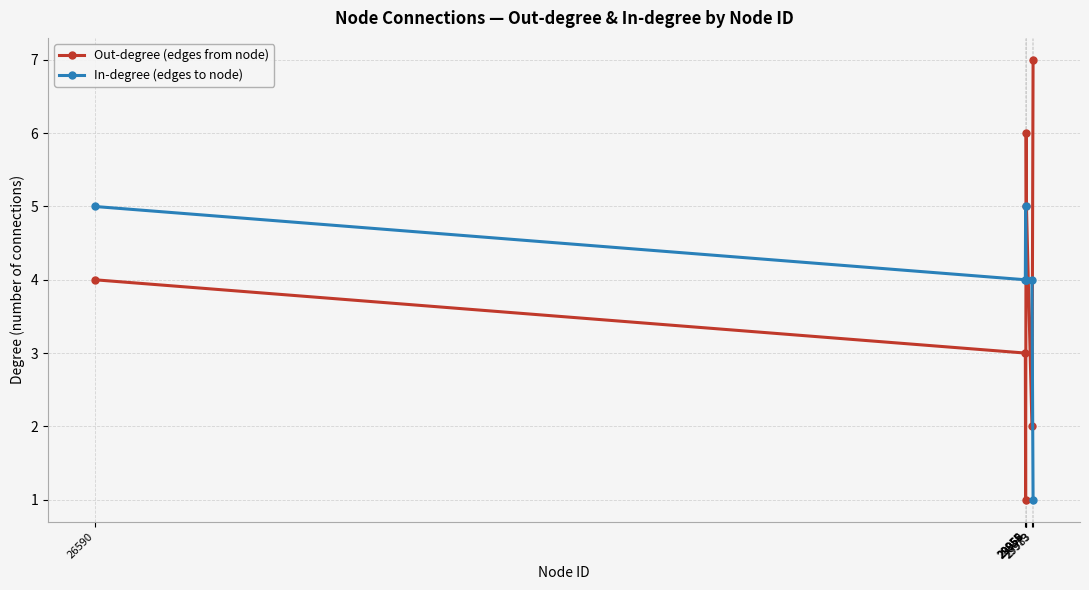

The value of In-degree (edges to node) at 26590 is 8. True or false?

False